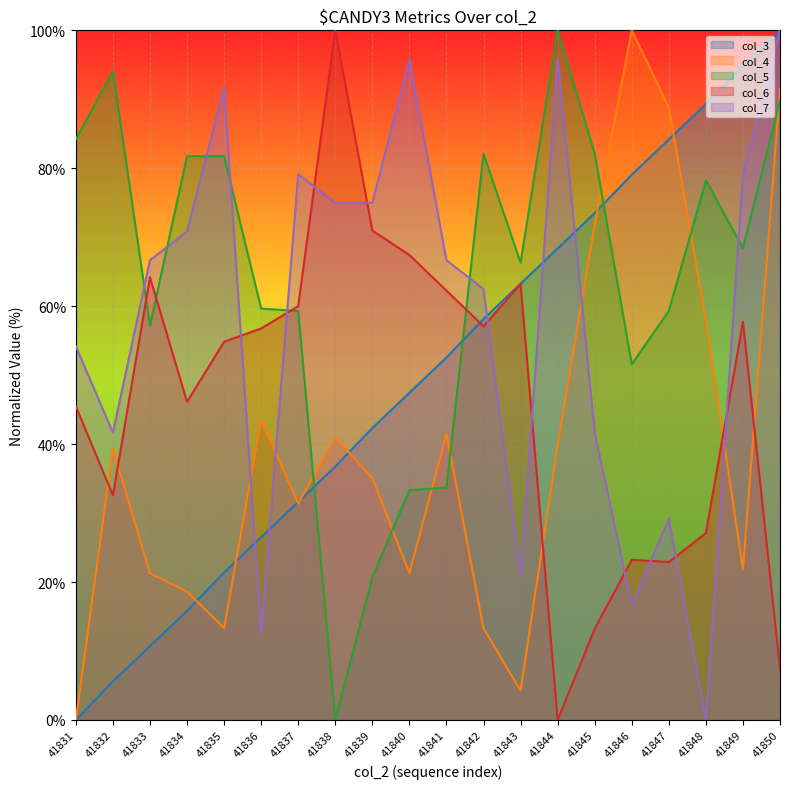

True or false: col_3 has more than 2 points higher than both neighbors.

False